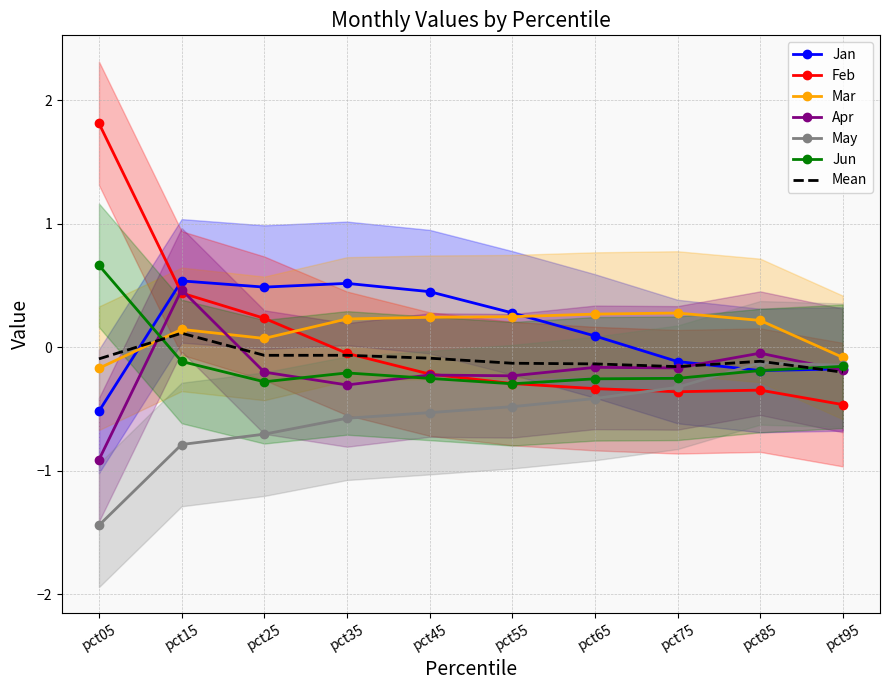

Reading right to left, list all the values displayed in this chart.

Jan: pct95=-0.2	pct85=-0.2	pct75=-0.1	pct65=0.1	pct55=0.3	pct45=0.5	pct35=0.5	pct25=0.5	pct15=0.5	pct05=-0.5
Feb: pct95=-0.5	pct85=-0.3	pct75=-0.4	pct65=-0.3	pct55=-0.3	pct45=-0.2	pct35=-0.0	pct25=0.2	pct15=0.4	pct05=1.8
Mar: pct95=-0.1	pct85=0.2	pct75=0.3	pct65=0.3	pct55=0.2	pct45=0.2	pct35=0.2	pct25=0.1	pct15=0.1	pct05=-0.2
Apr: pct95=-0.2	pct85=-0.0	pct75=-0.2	pct65=-0.2	pct55=-0.2	pct45=-0.2	pct35=-0.3	pct25=-0.2	pct15=0.5	pct05=-0.9
May: pct95=-0.1	pct85=-0.1	pct75=-0.3	pct65=-0.4	pct55=-0.5	pct45=-0.5	pct35=-0.6	pct25=-0.7	pct15=-0.8	pct05=-1.4
Jun: pct95=-0.2	pct85=-0.2	pct75=-0.3	pct65=-0.3	pct55=-0.3	pct45=-0.3	pct35=-0.2	pct25=-0.3	pct15=-0.1	pct05=0.7